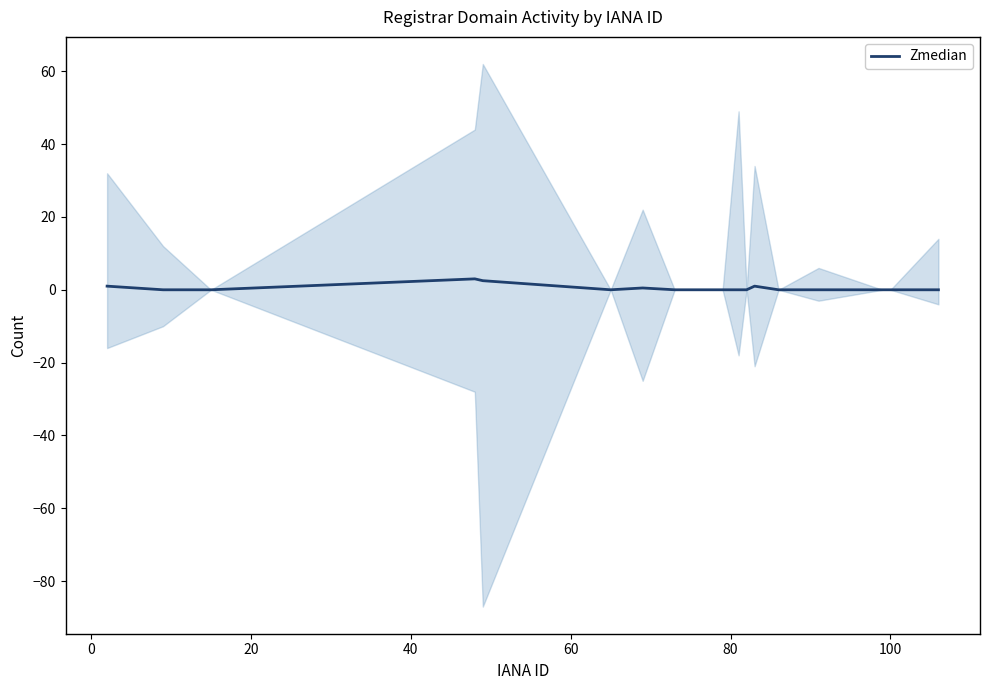

What is the change in value from −20 to 12?

-1.0